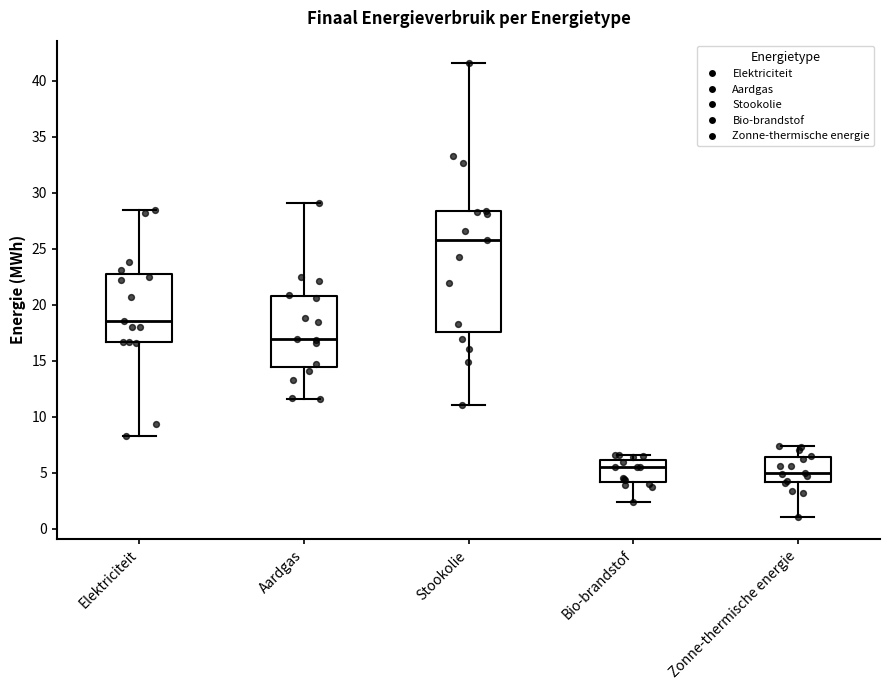

Where does the median line of the box for Aardgas sit on the y-axis? The values are not printed on the chart, so give them approximately, as read against the axis.

17.0